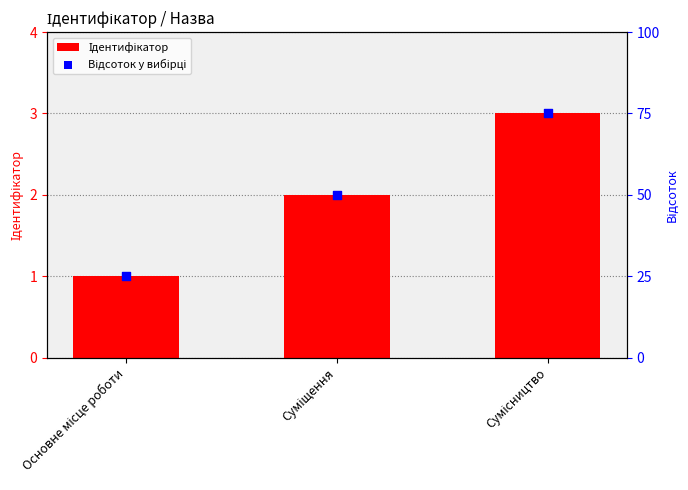

Which series has the largest total across all categories?

Відсоток у вибірці